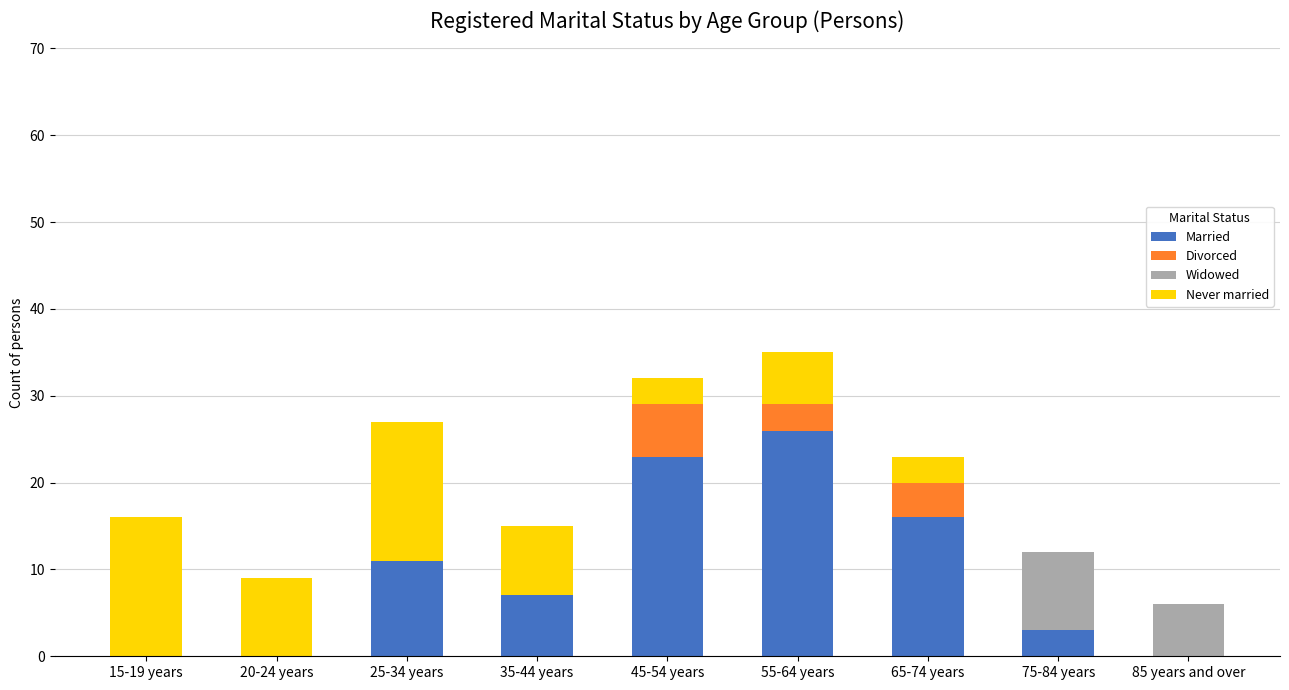

Which category has the highest value in the Married series?

55-64 years